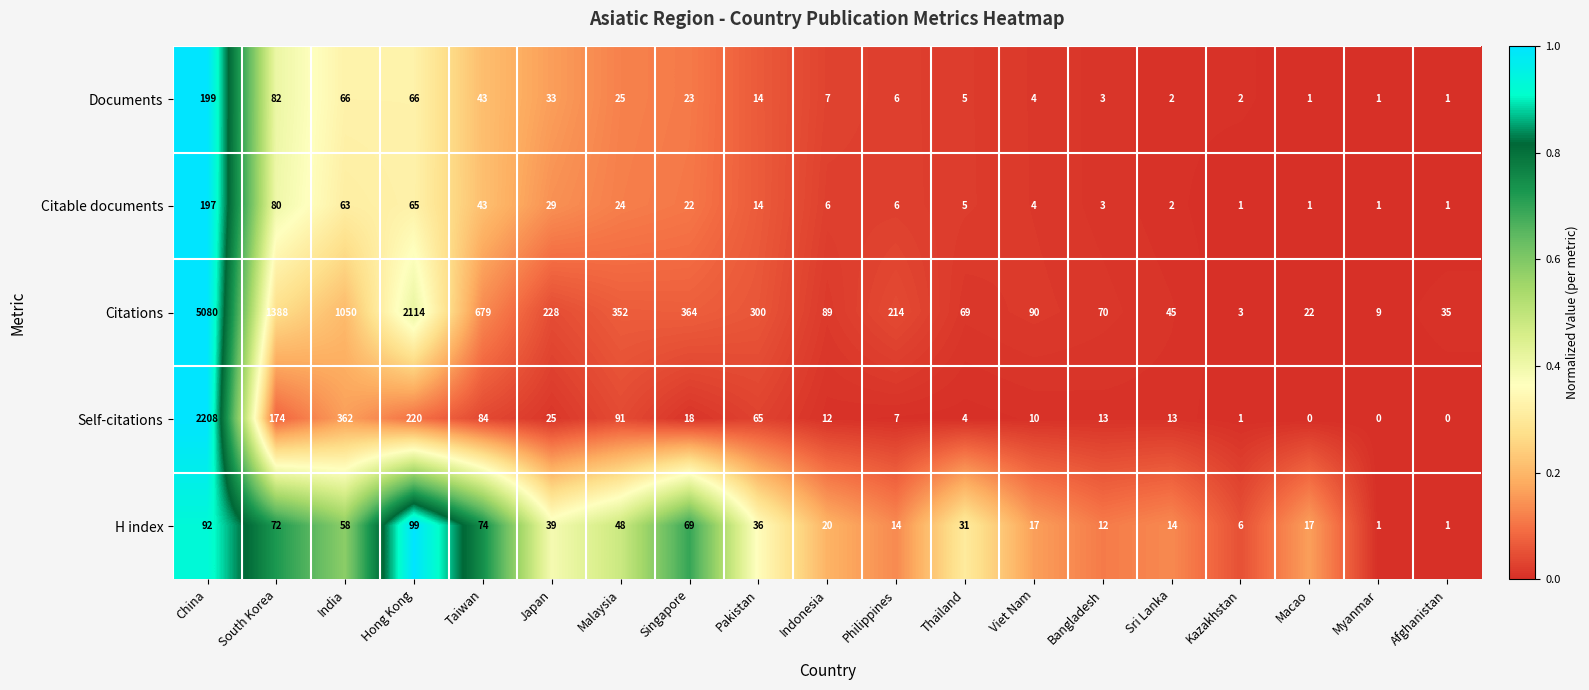

What is the maximum value shown in the chart?

5080